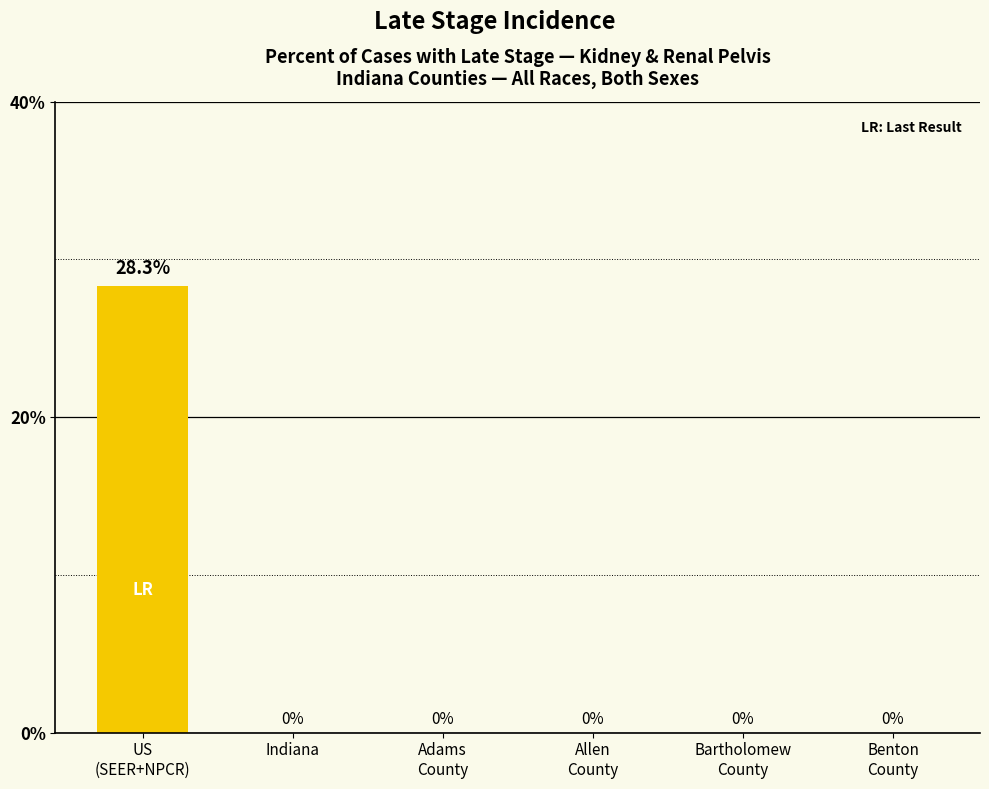

What is the maximum value shown in the chart?

28.3